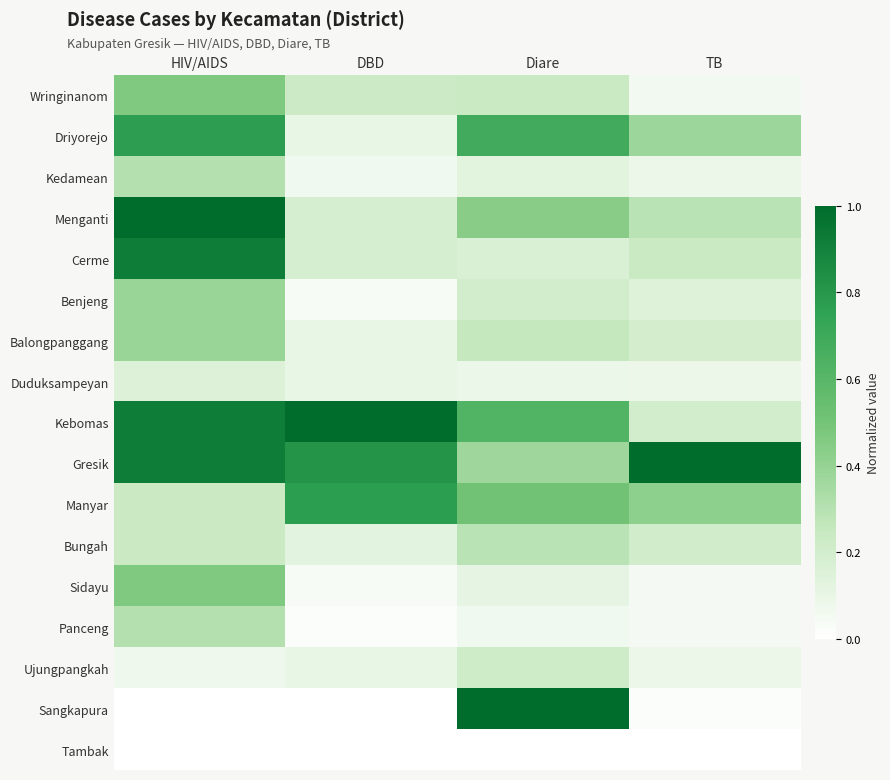

Which category has the highest value across all series?

HIV/AIDS